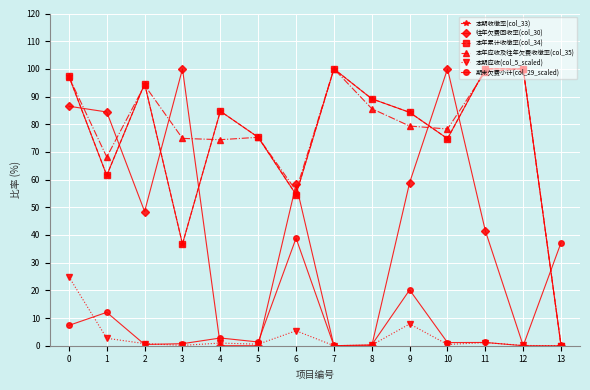

List the series in order of their peak value, highest first.

本期收缴率(col_33), 往年欠费回收率(col_30), 本年累计收缴率(col_34), 本年应收及往年欠费收缴率(col_35), 期末欠费小计(col_29_scaled), 本期应收(col_5_scaled)